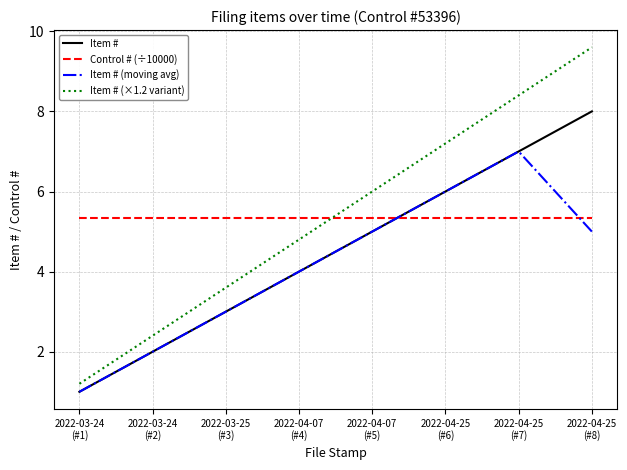

How many times do Item # (moving avg) and Control # (÷10000) cross each other?

2